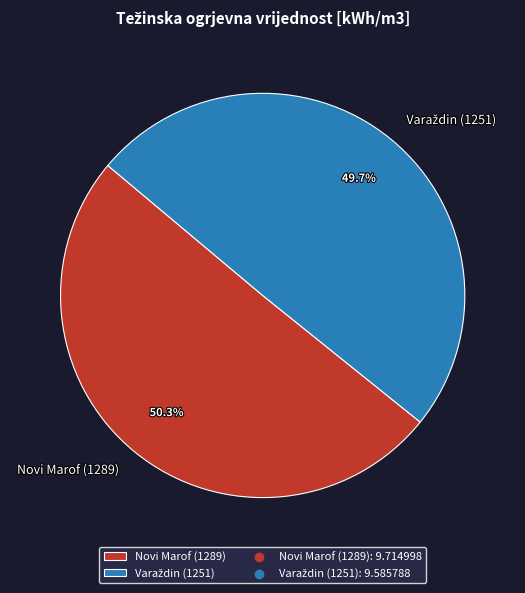

What is the largest slice in the pie chart?

Novi Marof (1289)